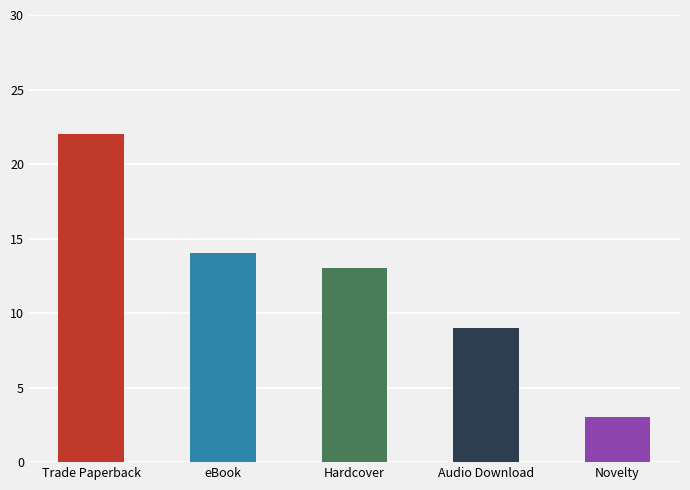

How many categories are shown in the chart?

5